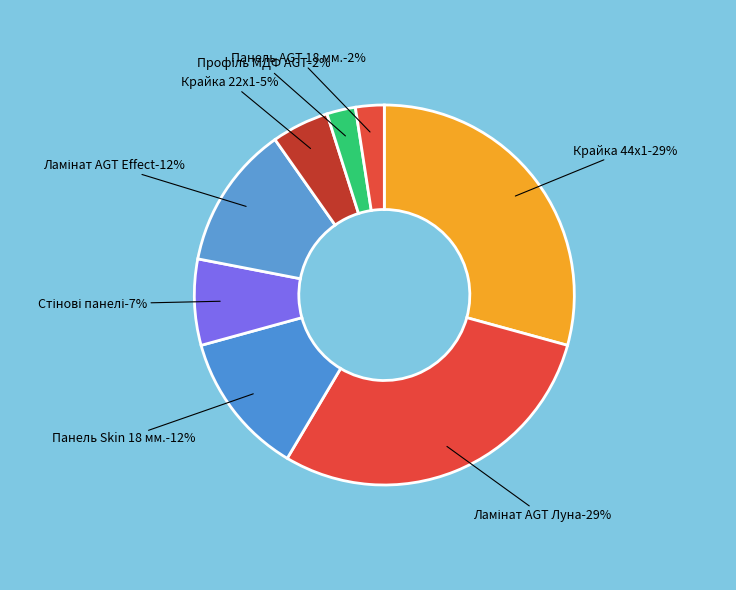

Does any single category account for the majority?

No